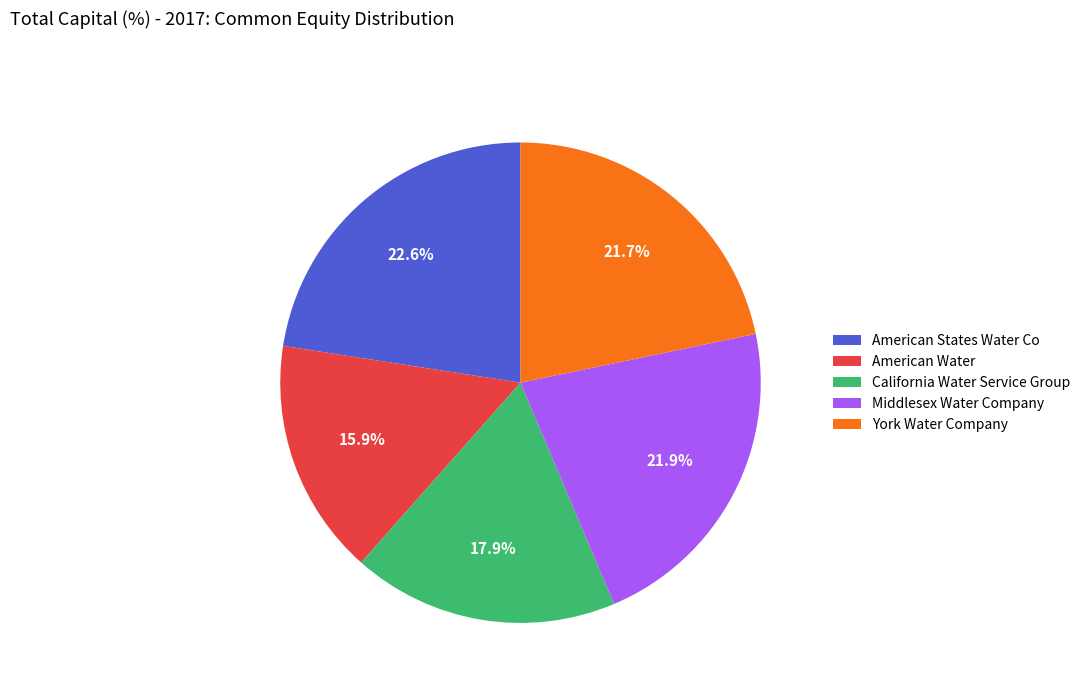

To the nearest percent, what is the average slice percentage?

20%